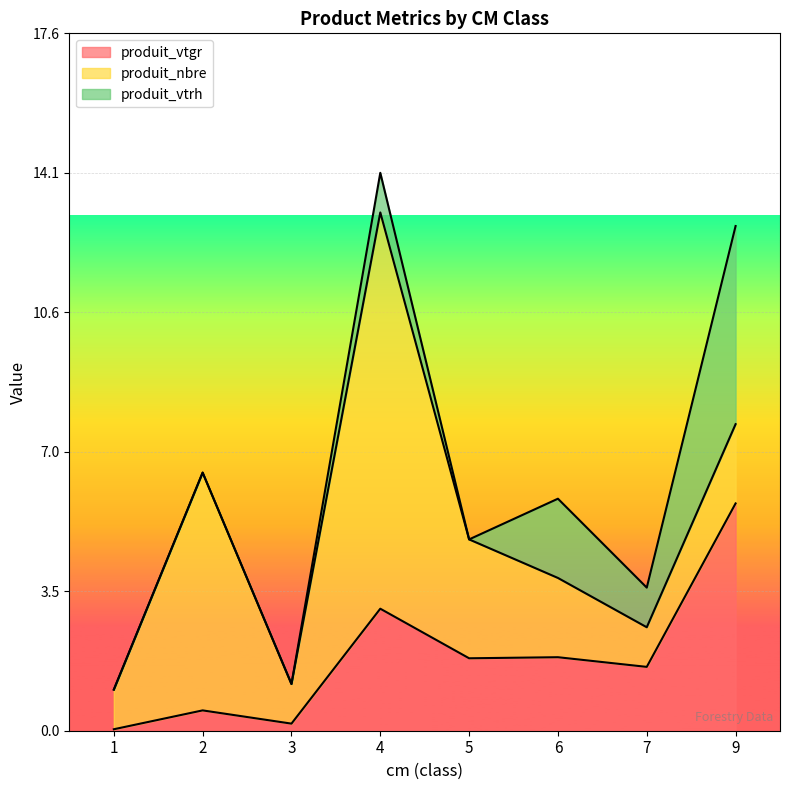

How many interior local valleys does the produit_vtrh series have?

2